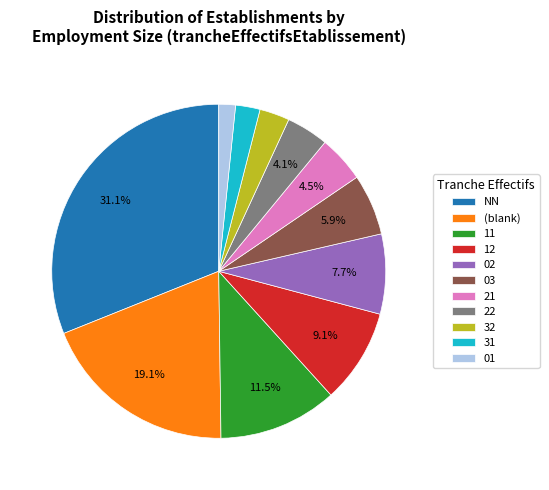

How many slices are in this pie chart?

11